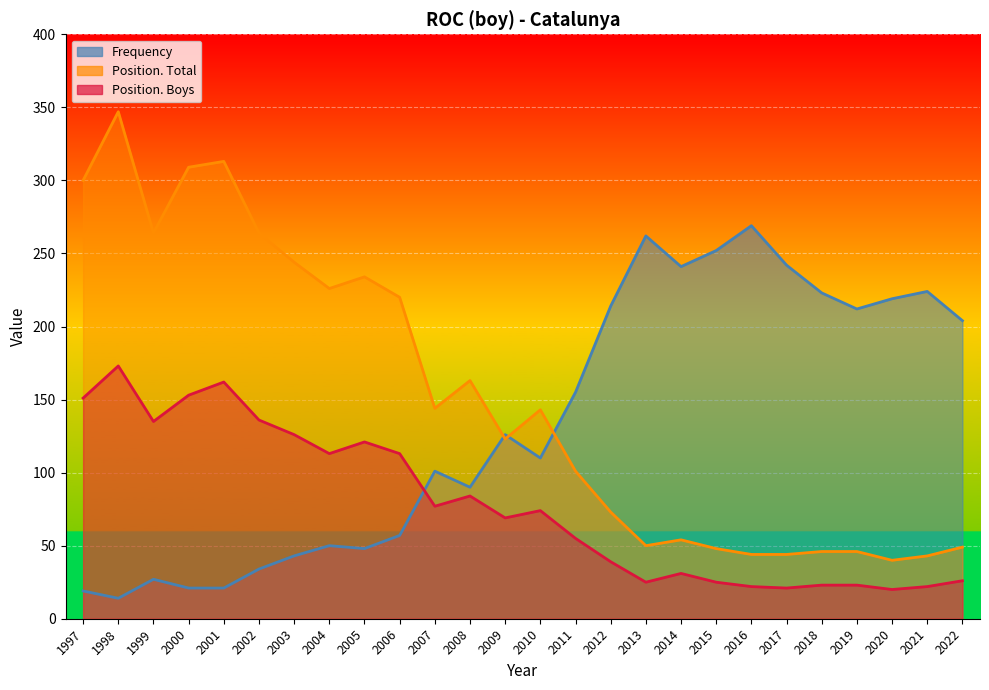

How many intersections are there between Position. Total and Frequency?

3